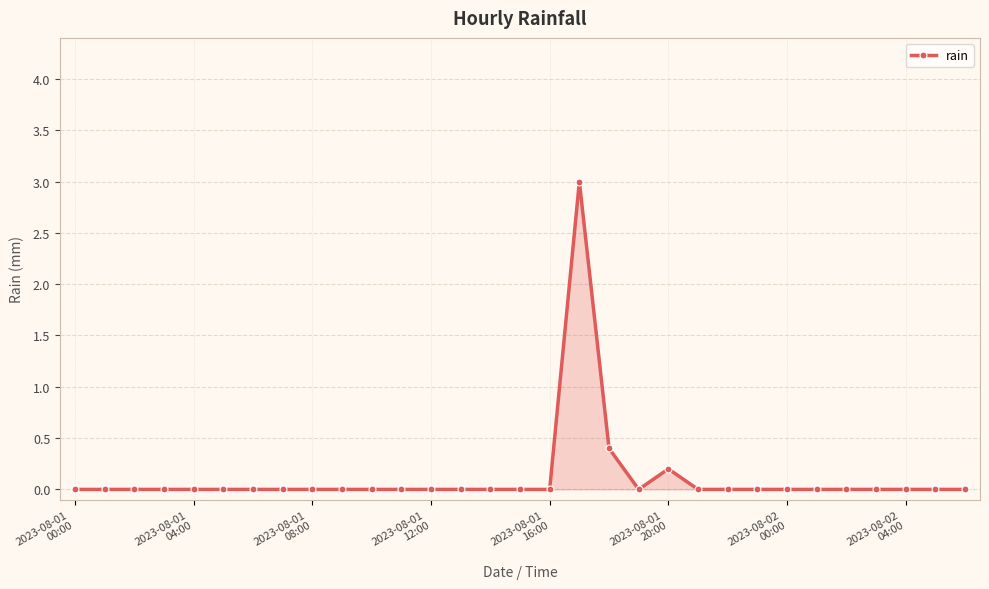

Reading left to right, list all the values displayed in this chart.

0.0	0.0	0.0	0.0	0.0	0.0	0.0	0.0	0.0	0.0	0.0	0.0	0.0	0.0	0.0	0.0	0.0	3.0	0.4	0.0	0.2	0.0	0.0	0.0	0.0	0.0	0.0	0.0	0.0	0.0	0.0